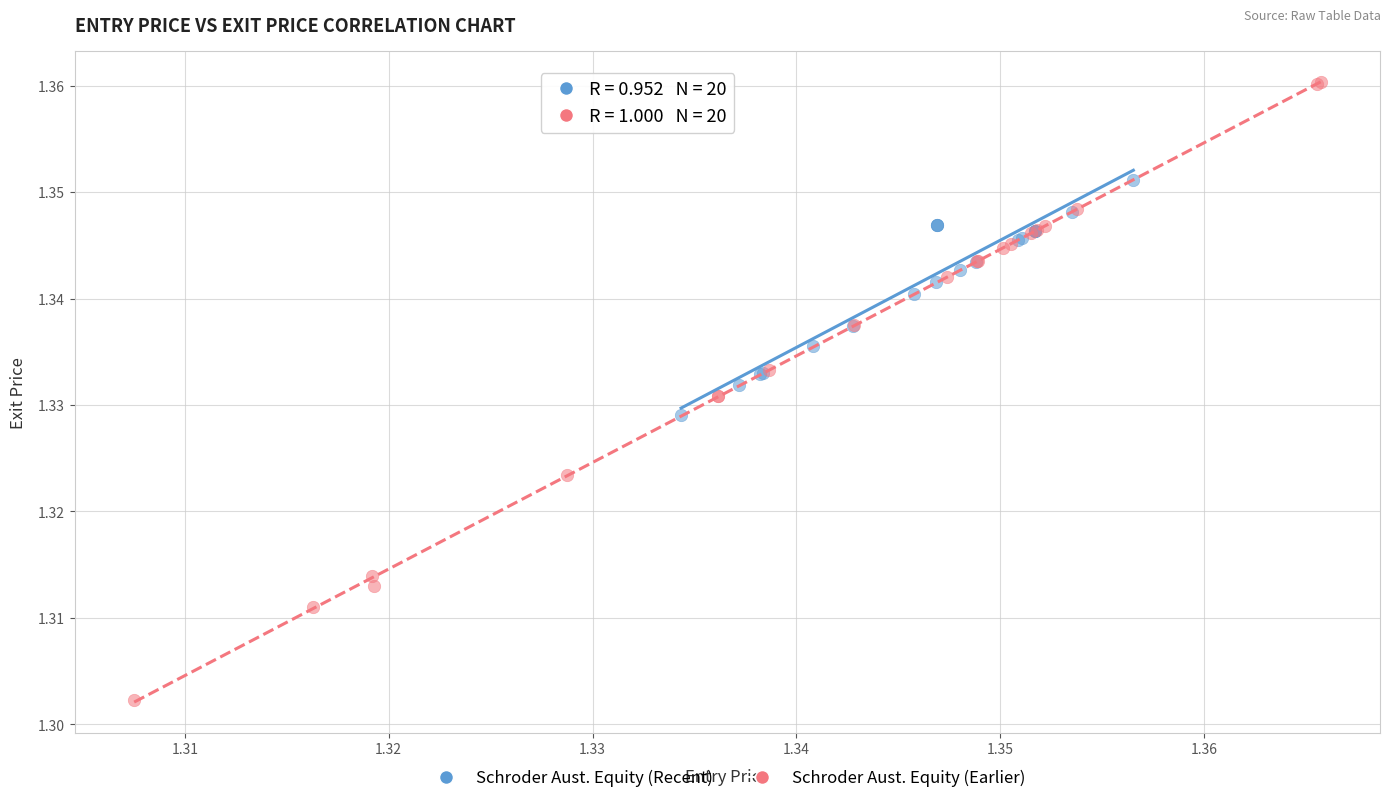

Which series reaches the minimum Y coordinate?

Schroder Aust. Equity (Earlier)